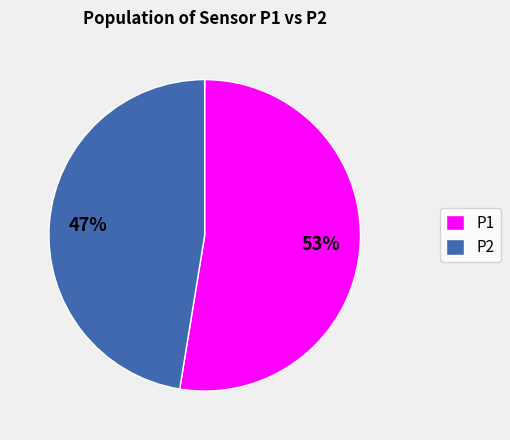

Which category has the biggest portion of the pie?

P1